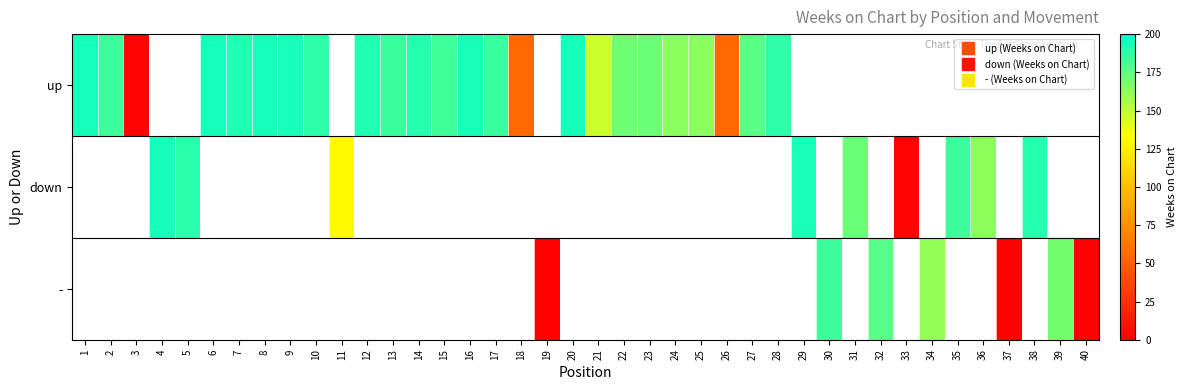

Which category has the lowest value across all series?

19